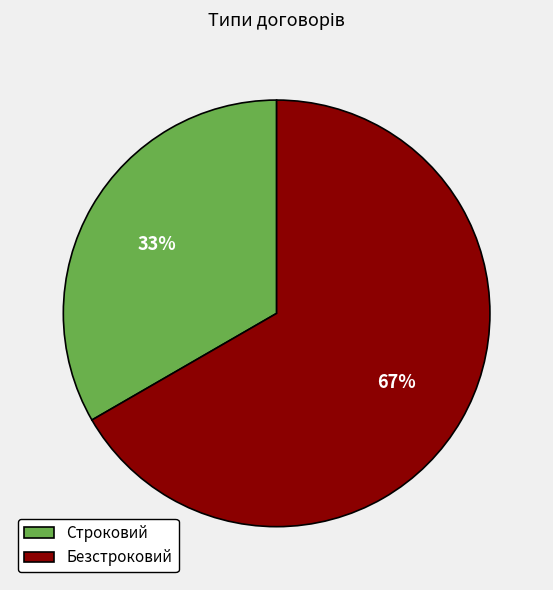

Between Строковий and Безстроковий, which is larger?

Безстроковий